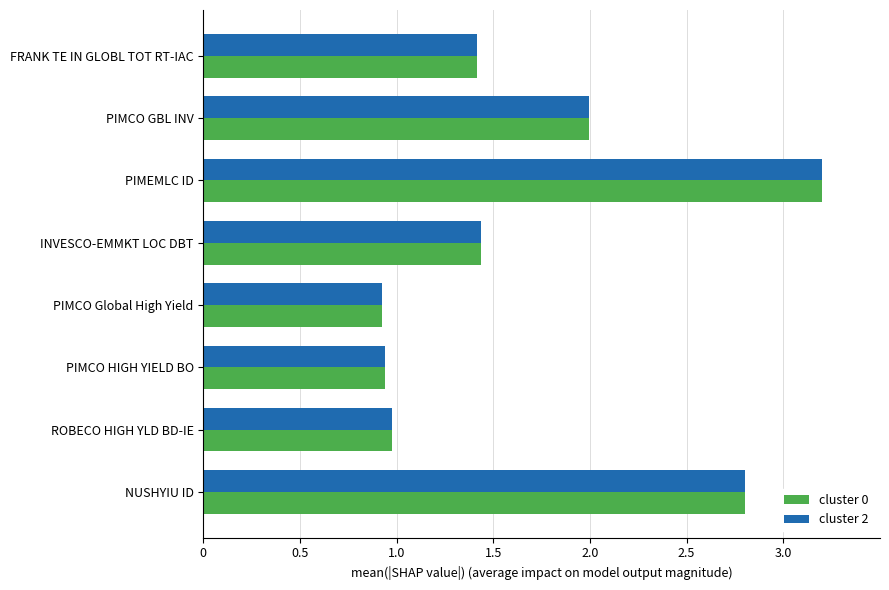

What is the difference between the second highest and minimum values in the cluster 0 series?

1.9